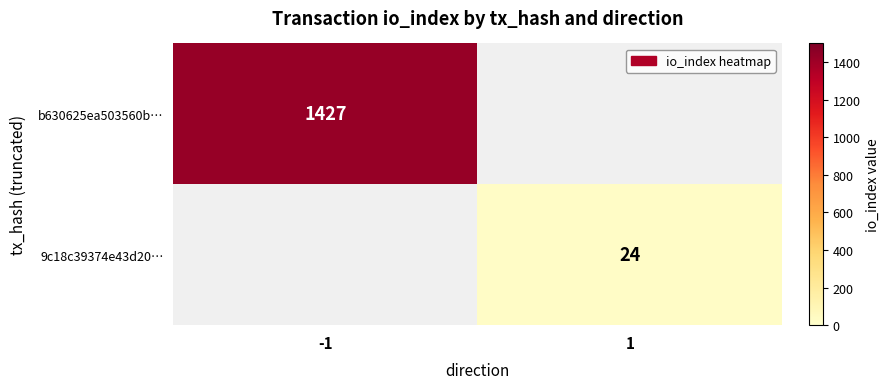

Is it true that b630625ea503560b… equals 2416.0 at -1?

False